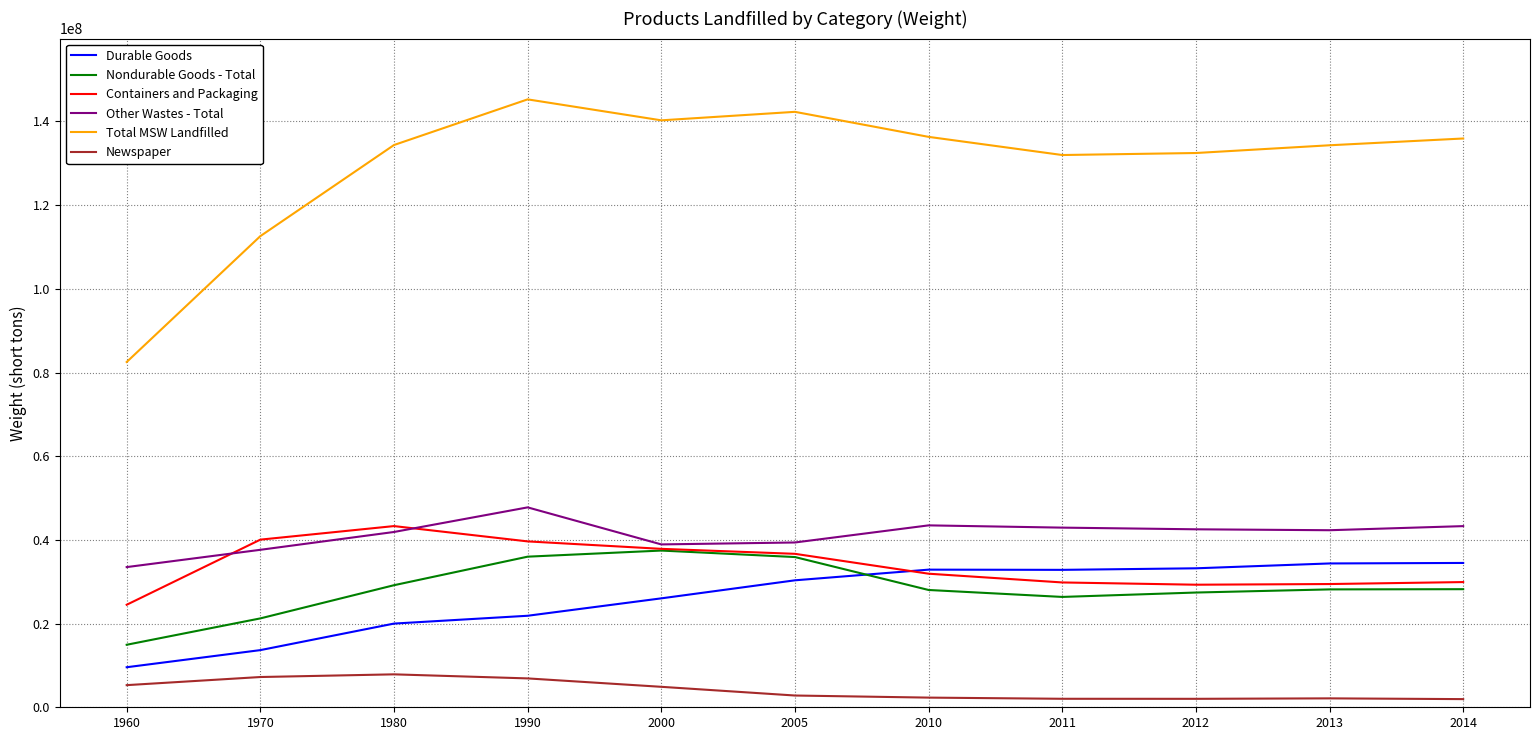

What are all the series names shown in the legend?

Durable Goods, Nondurable Goods - Total, Containers and Packaging, Other Wastes - Total, Total MSW Landfilled, Newspaper